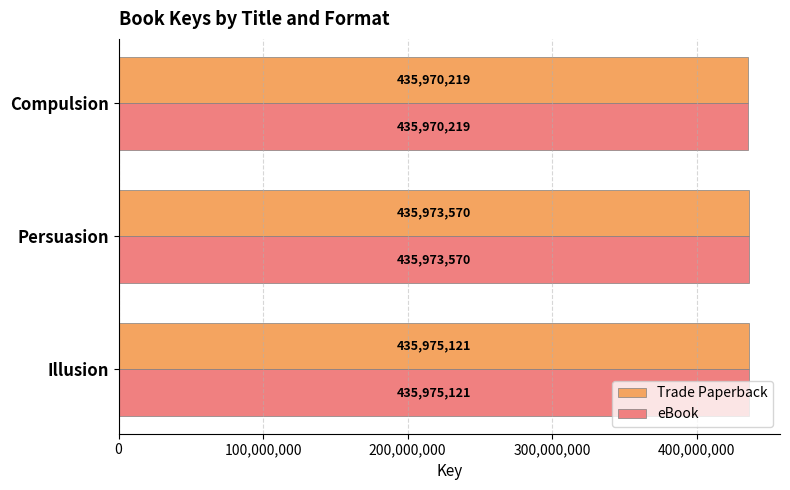

What is the average value of the Trade Paperback series?

435972970